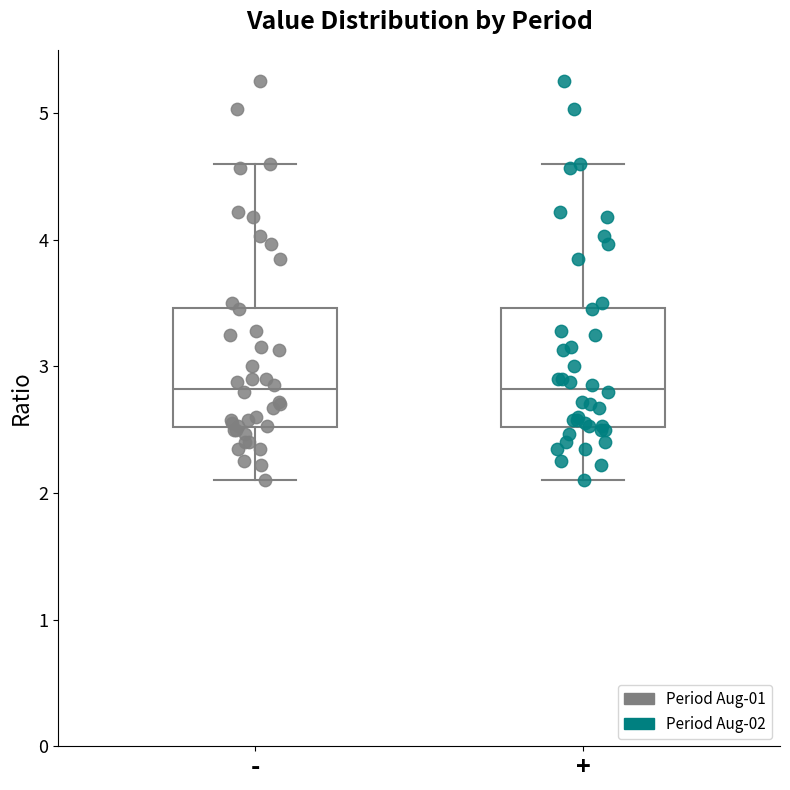

Reading left to right, transcribe this box plot: for each box, give where its median line is, the range the box spans, and where its two whiskers end, as read against the y-axis. The values are not printed on the chart, so give them approximately, as read against the axis.

-: median 2.8, box 2.5 to 3.5, whiskers 2.1 to 4.6
+: median 2.8, box 2.5 to 3.5, whiskers 2.1 to 4.6